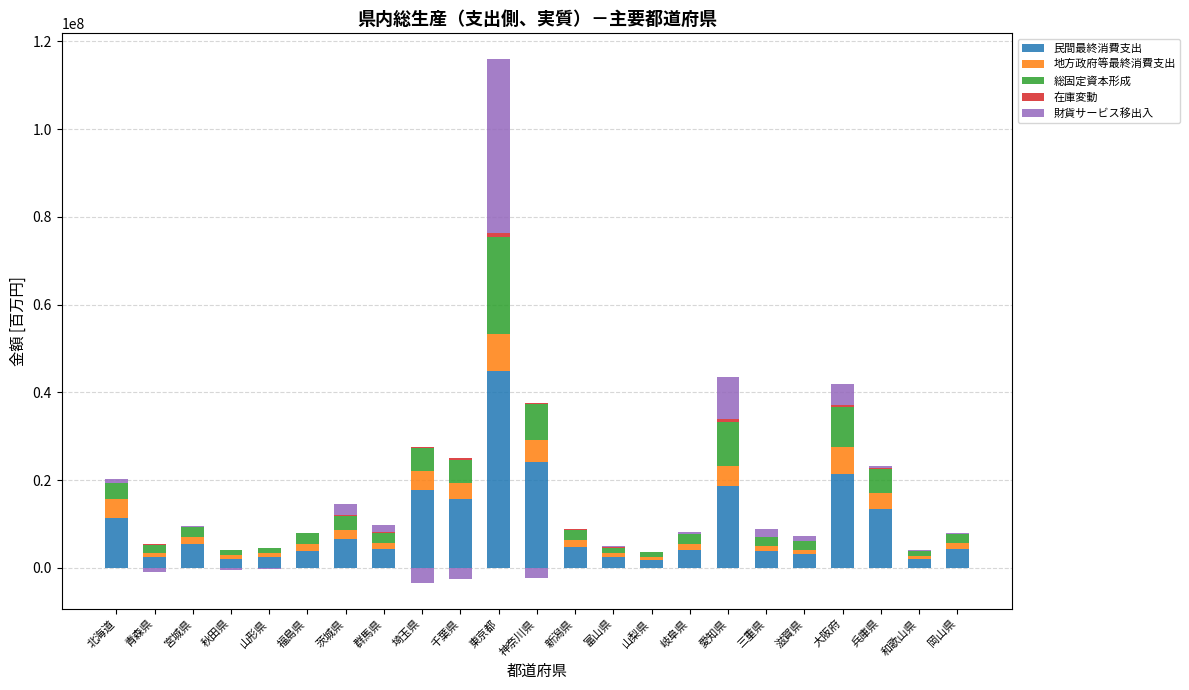

At which category does the chart reach its peak across all series?

東京都